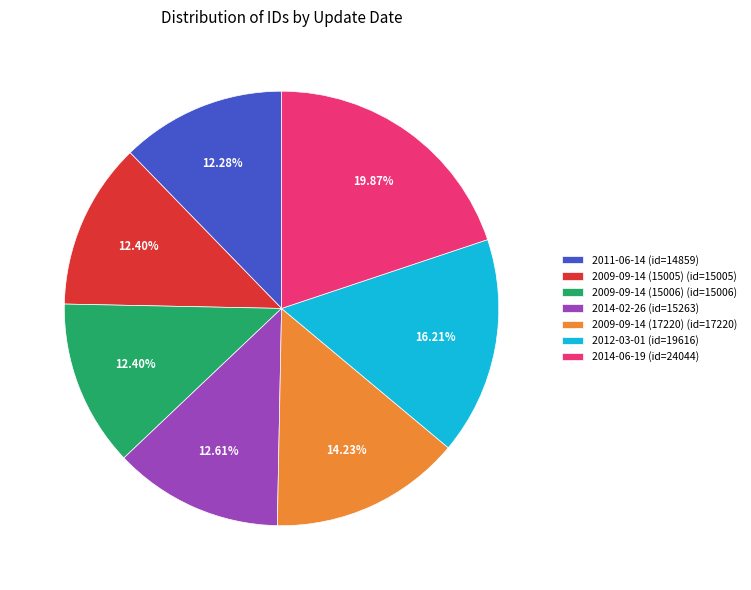

To the nearest percent, what percentage of the pie is 2014-06-19?

20%